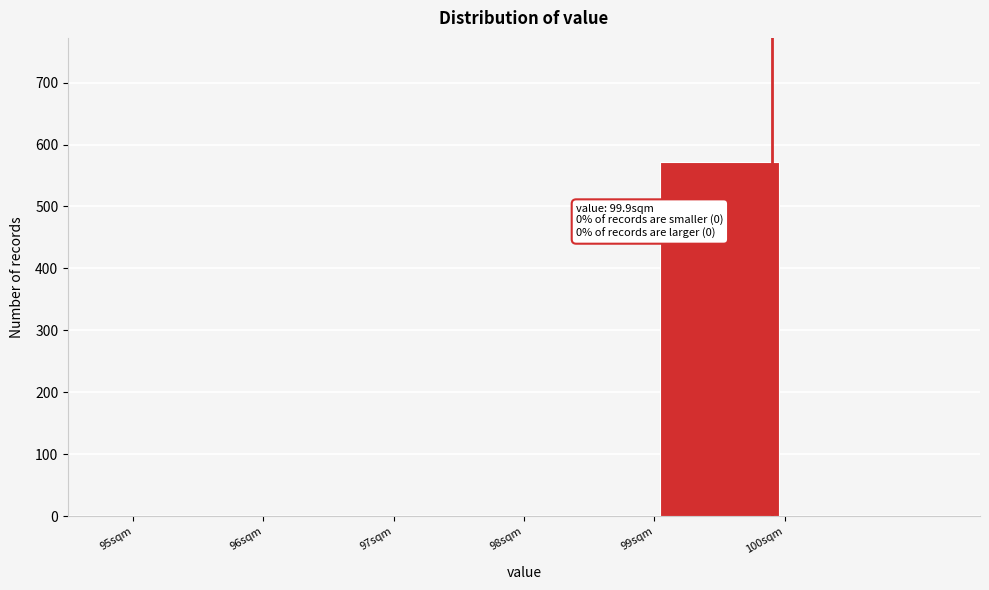

Which range on the x-axis has the tallest bar?

99 to 100